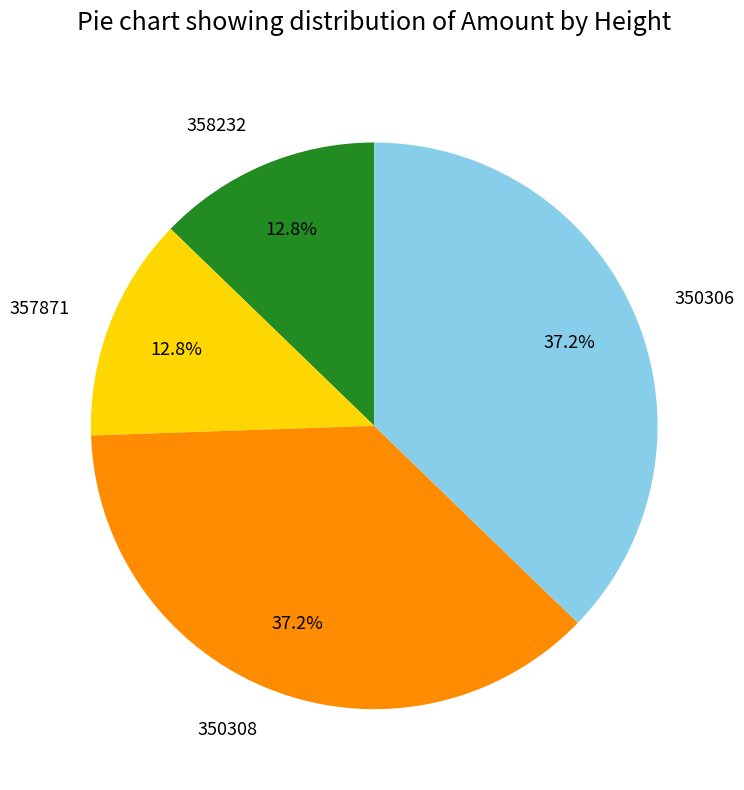

What percentage is NOT represented by 357871?

87.2%